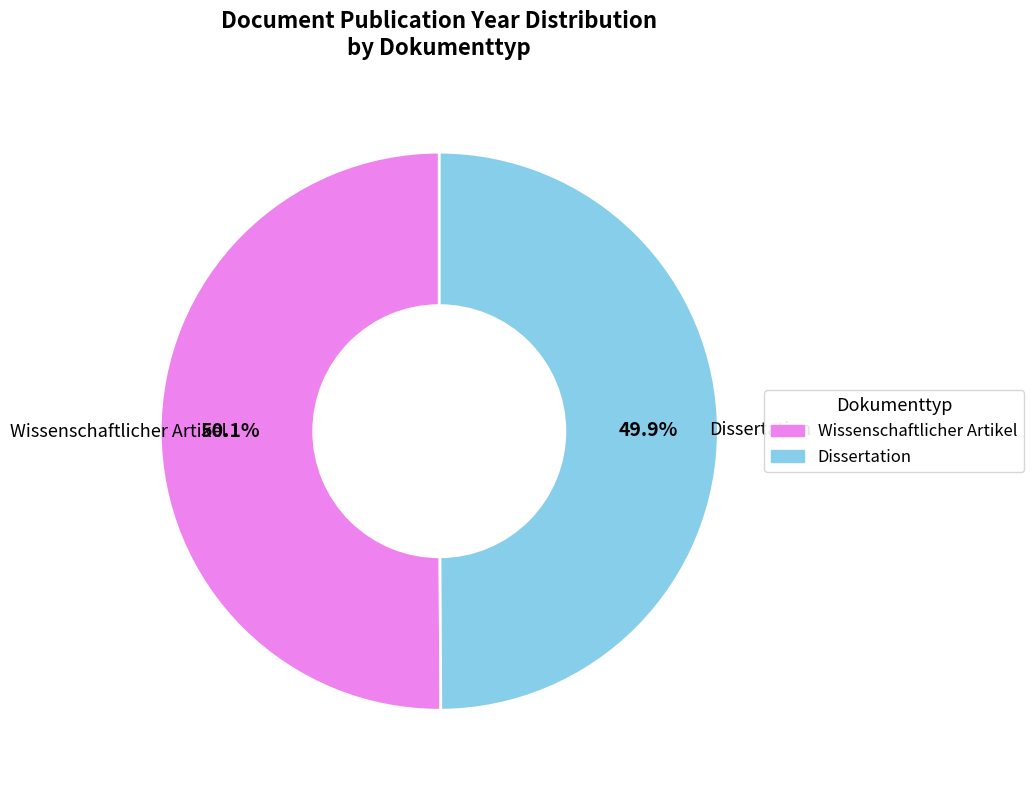

Is there any slice that represents more than half of the pie?

Yes